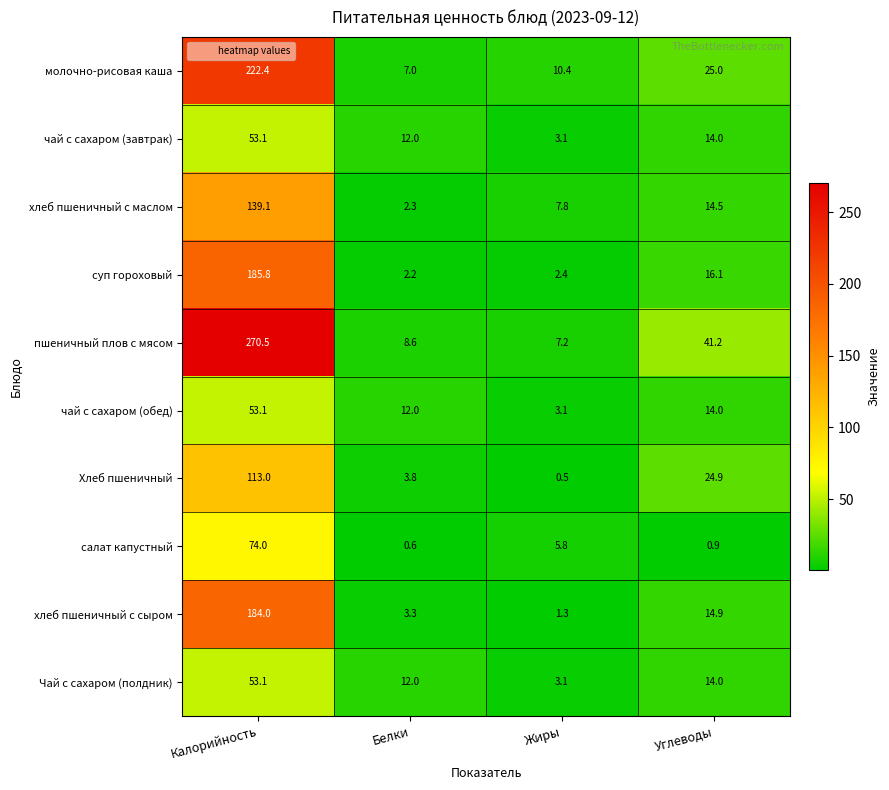

What is the smallest value displayed?

0.5